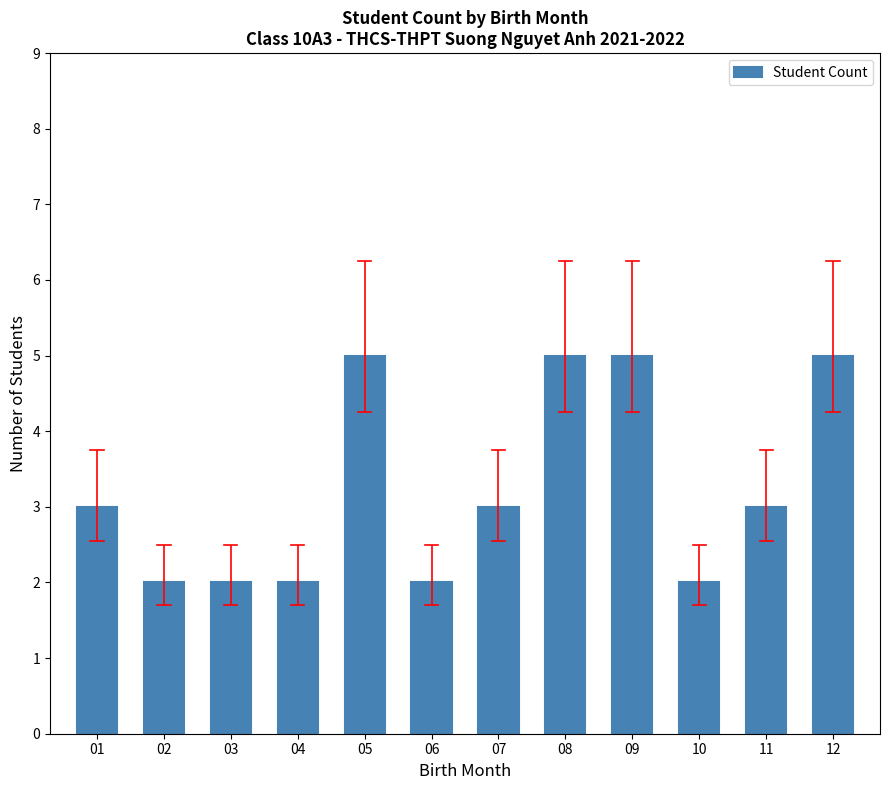

The value at 11 is 3. True or false?

True